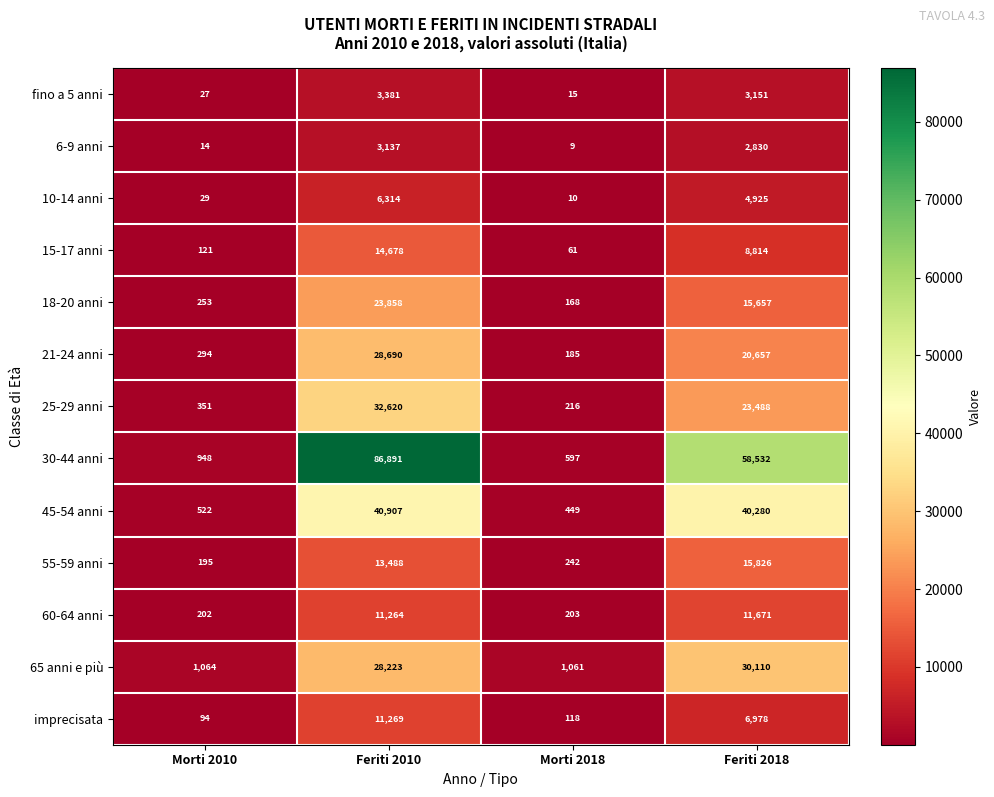

Where is 65 anni e più nearest to the value 15585?

Feriti 2010